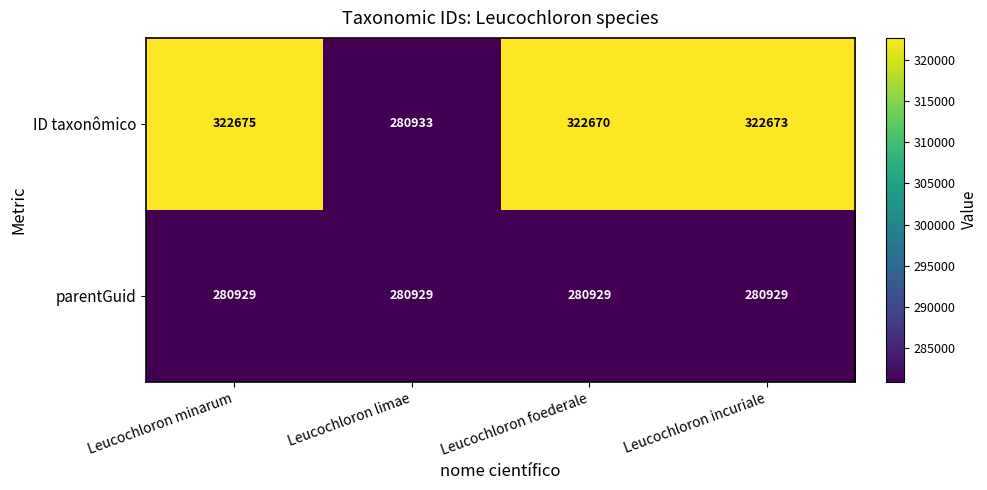

What is the difference between the highest and lowest values at Leucochloron foederale?

41741